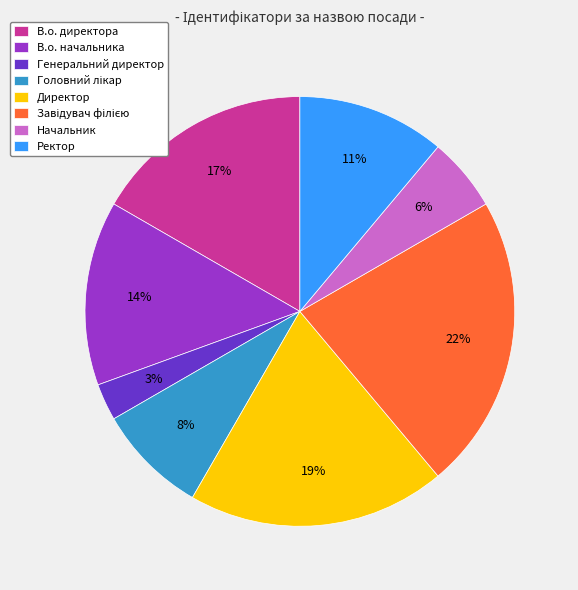

What percentage is the Ректор slice, to the nearest percent?

11%